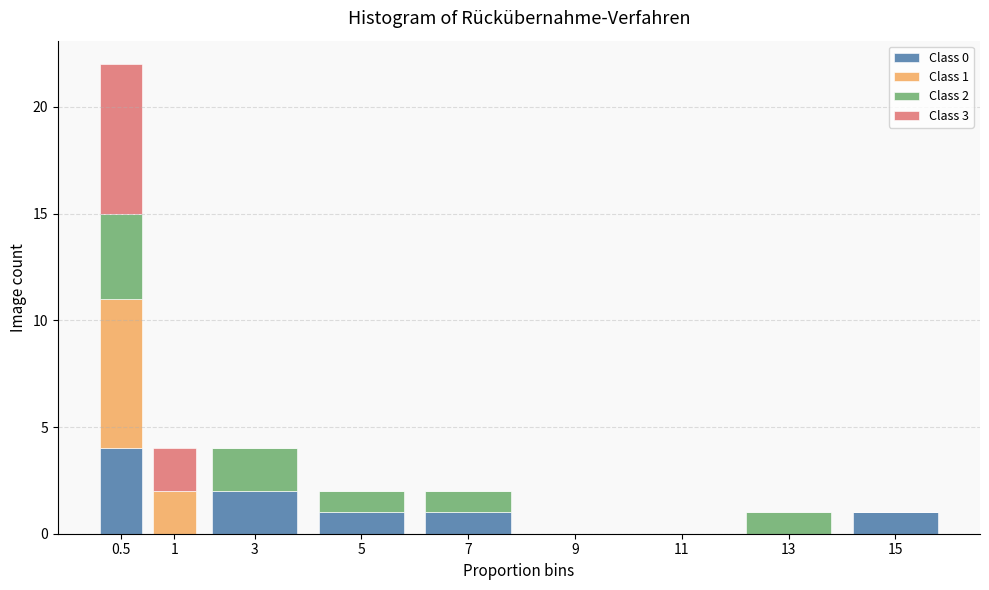

At which category is the sum across all series the highest?

0.5